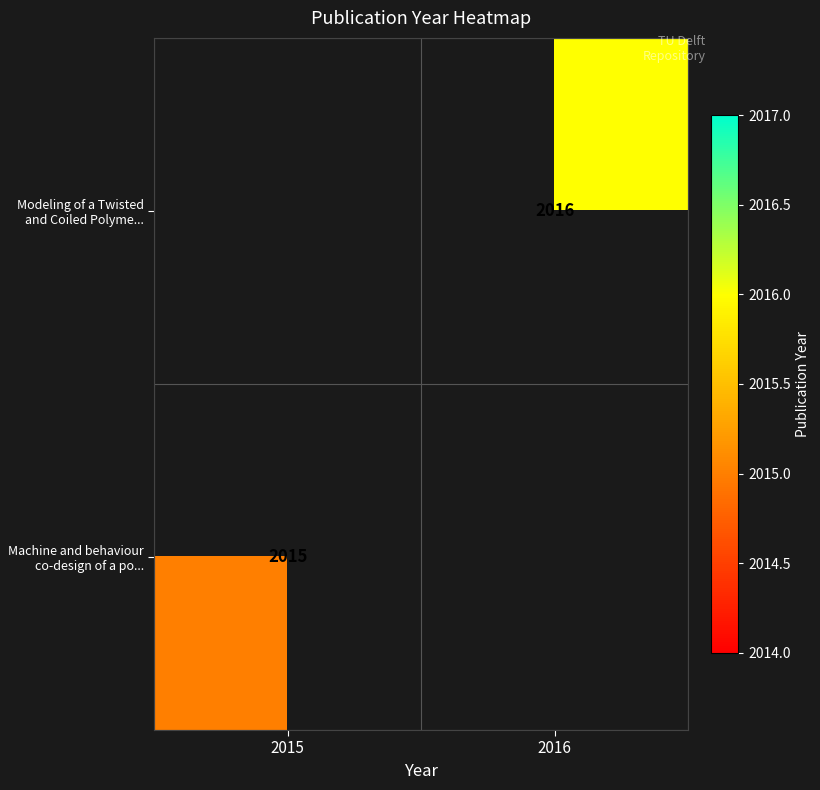

The Modeling of a Twisted and Coiled Polyme... series shows 2016 at 2016. True or false?

True